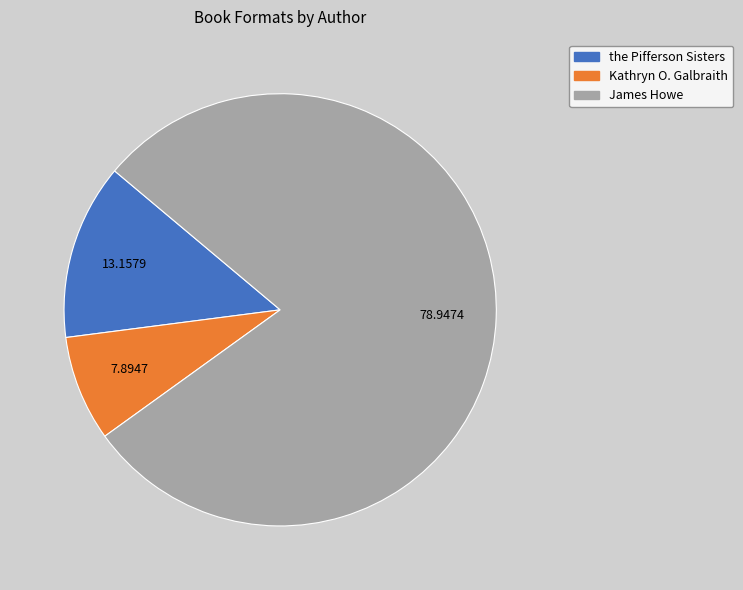

What is the smallest slice in the pie chart?

Kathryn O. Galbraith